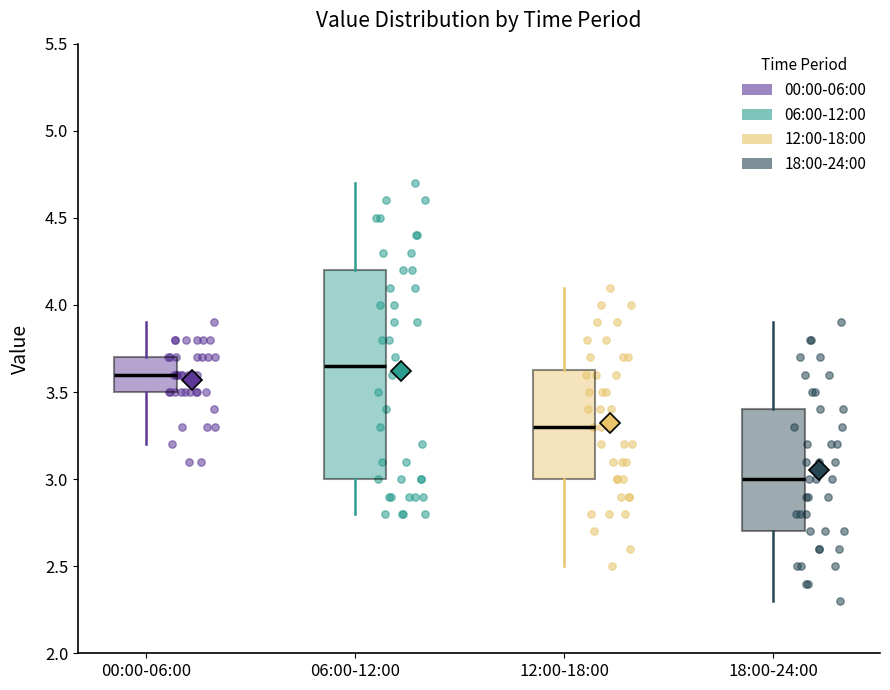

Reading left to right, transcribe this box plot: for each box, give where its median line is, the range the box spans, and where its two whiskers end, as read against the y-axis. The values are not printed on the chart, so give them approximately, as read against the axis.

00:00-06:00: median 3.60, box 3.50 to 3.70, whiskers 3.20 to 3.90
06:00-12:00: median 3.65, box 3.00 to 4.20, whiskers 2.80 to 4.70
12:00-18:00: median 3.30, box 3.00 to 3.65, whiskers 2.50 to 4.10
18:00-24:00: median 3.00, box 2.70 to 3.40, whiskers 2.30 to 3.90